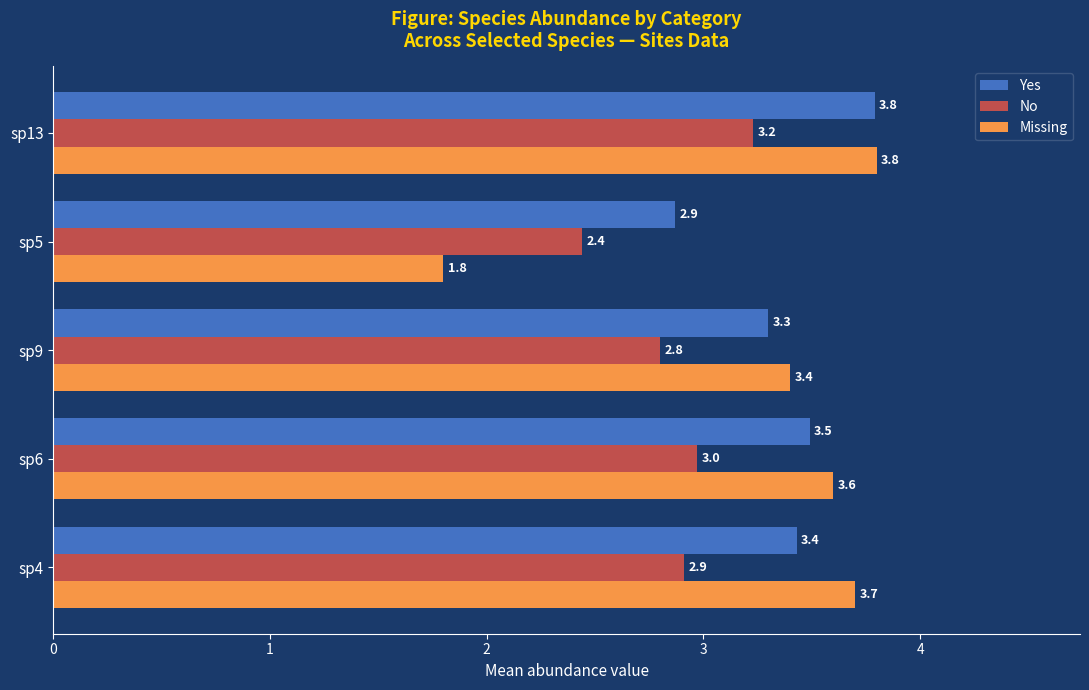

Between sp4 and sp13, which series saw the biggest shift?

Yes